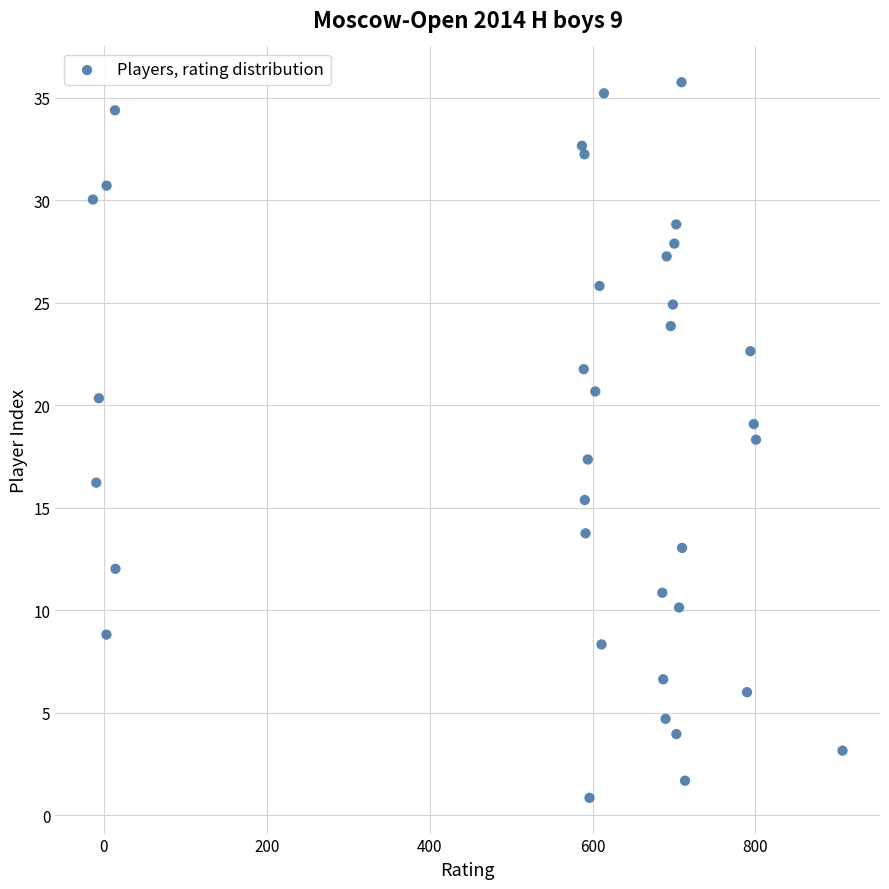

What is the range of Y values (max minus min)?

34.9